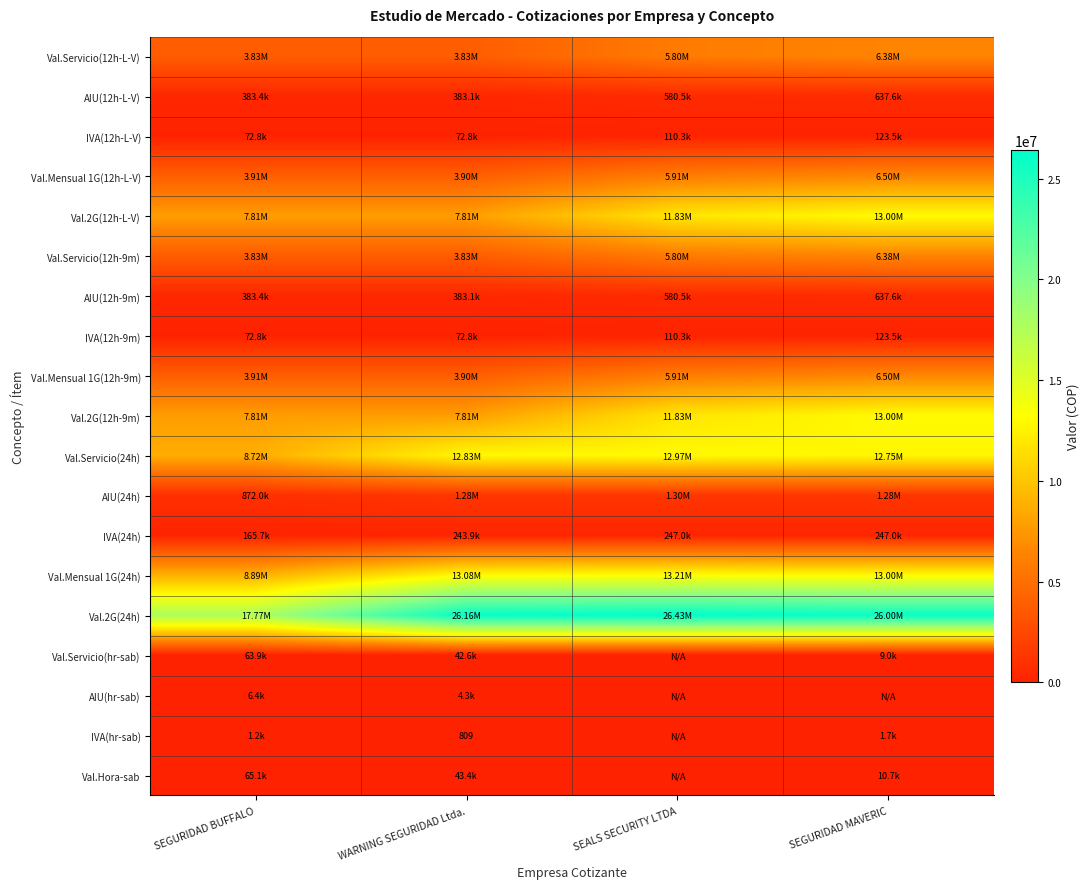

How many data points in IVA(hr-sab) are less than 1213?

2